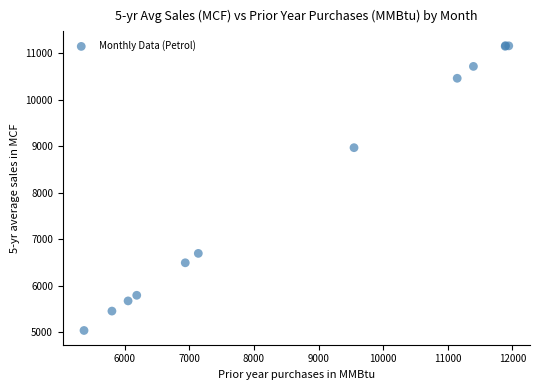

What Y value in the scatter plot is closest to 8099?

8966.2